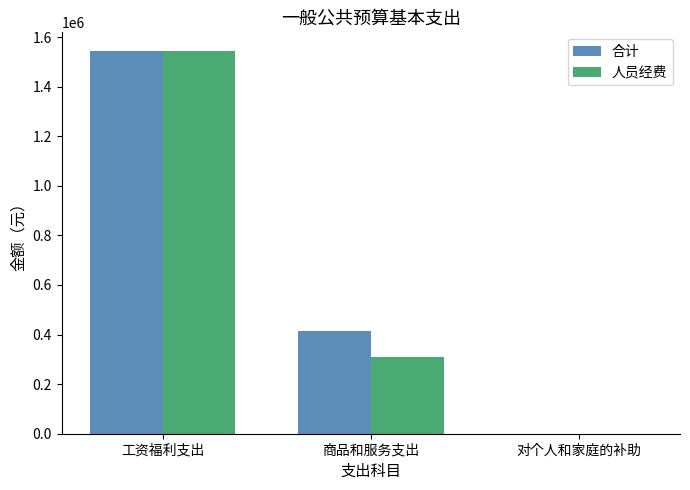

Where does the 合计 series first go above 414123?

工资福利支出